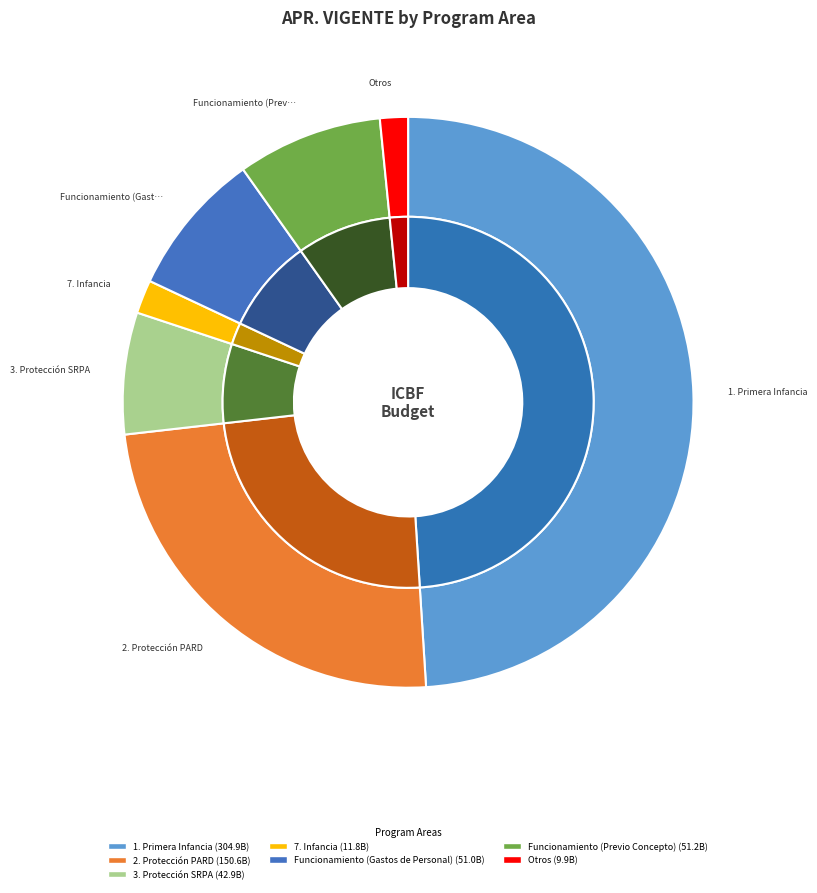

Is there any slice that represents more than half of the pie?

No